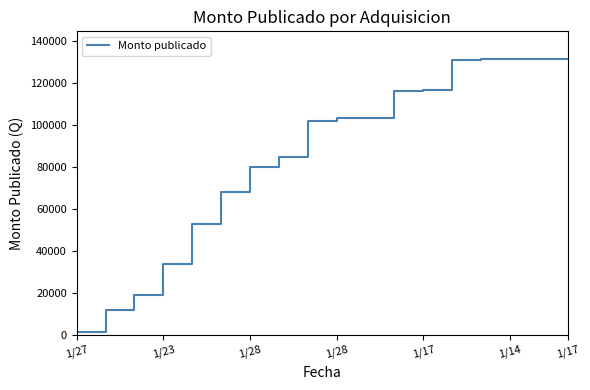

What is the greatest value displayed?

131680.8